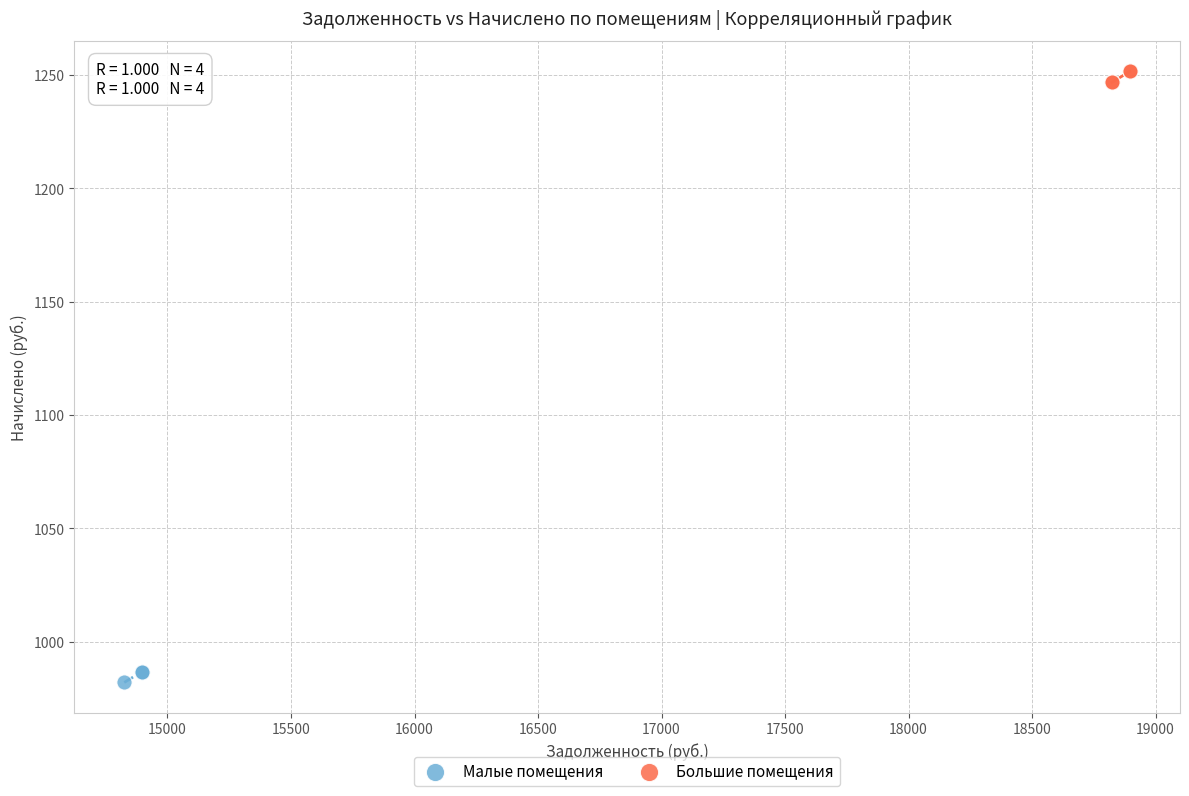

Which series reaches the maximum Y coordinate?

Большие помещения